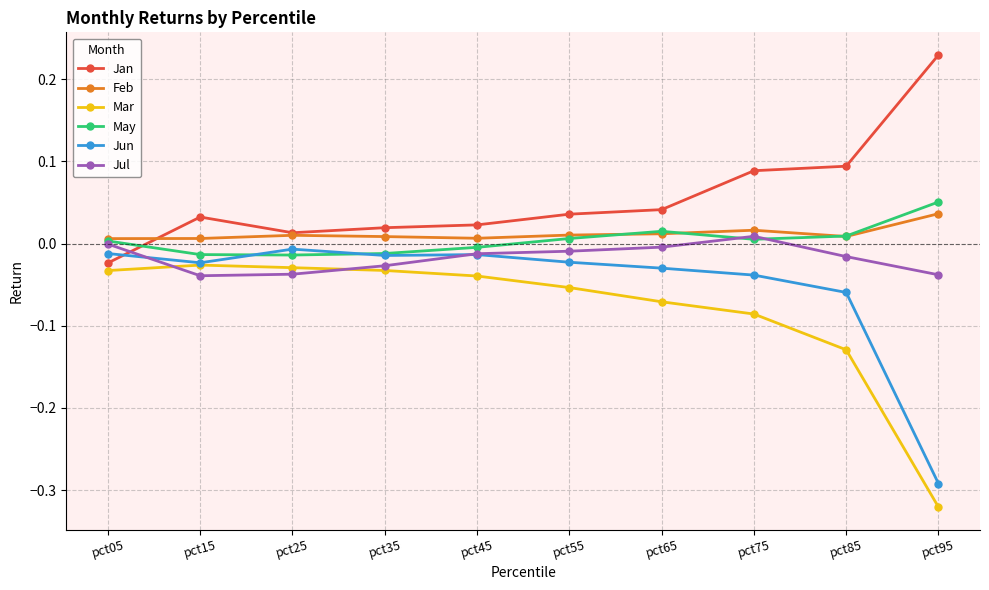

How many Feb values are between 0 and 1?

10